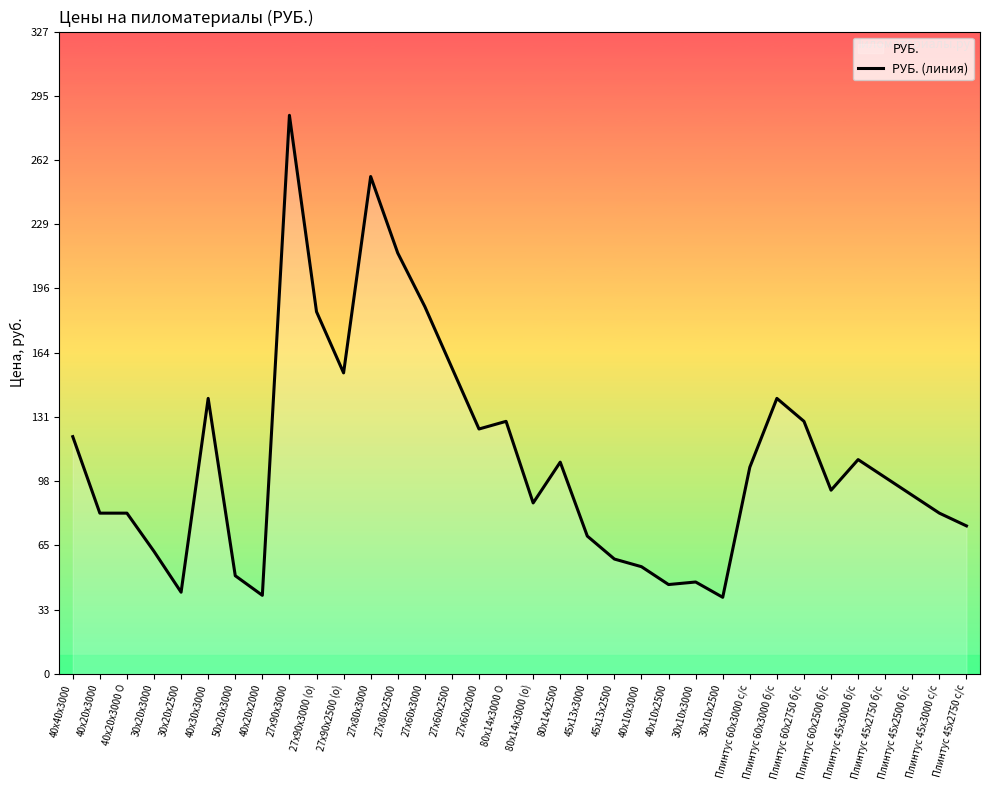

Between 45х13х2500 and 40х20х3000 О, which is larger?

40х20х3000 О